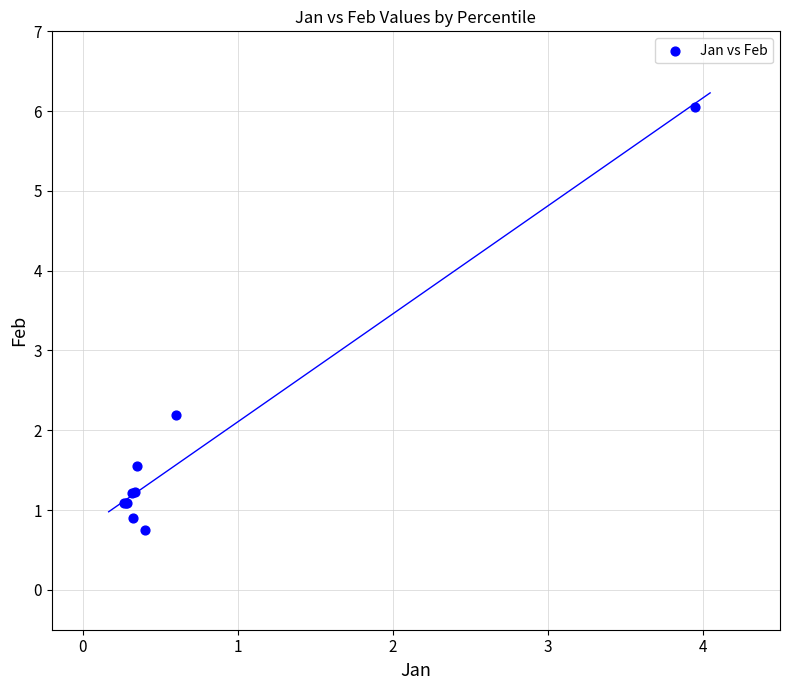

What Y value in the scatter plot is closest to 3?

2.2